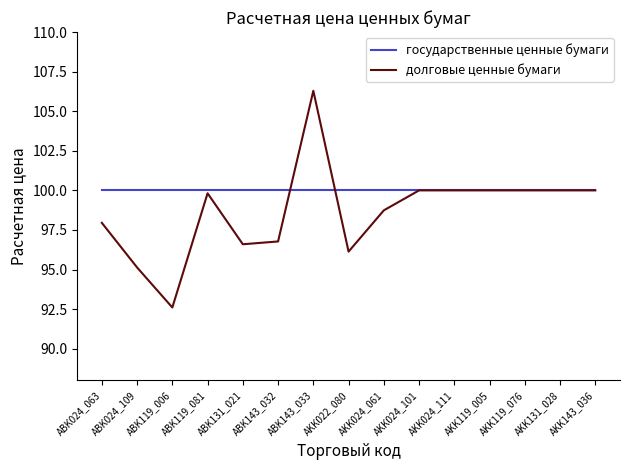

What is the maximum value shown in the chart?

106.3